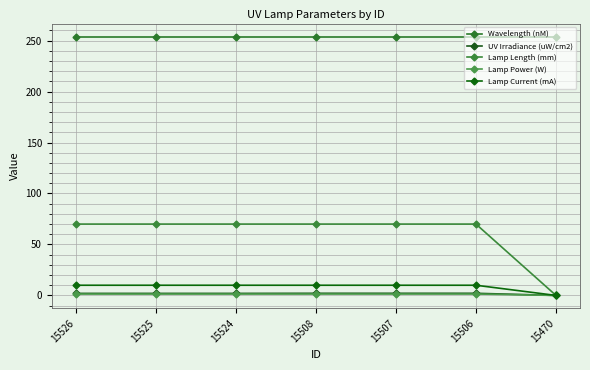

What is the value of the Wavelength (nM) point at the 3rd from the left?

254.0